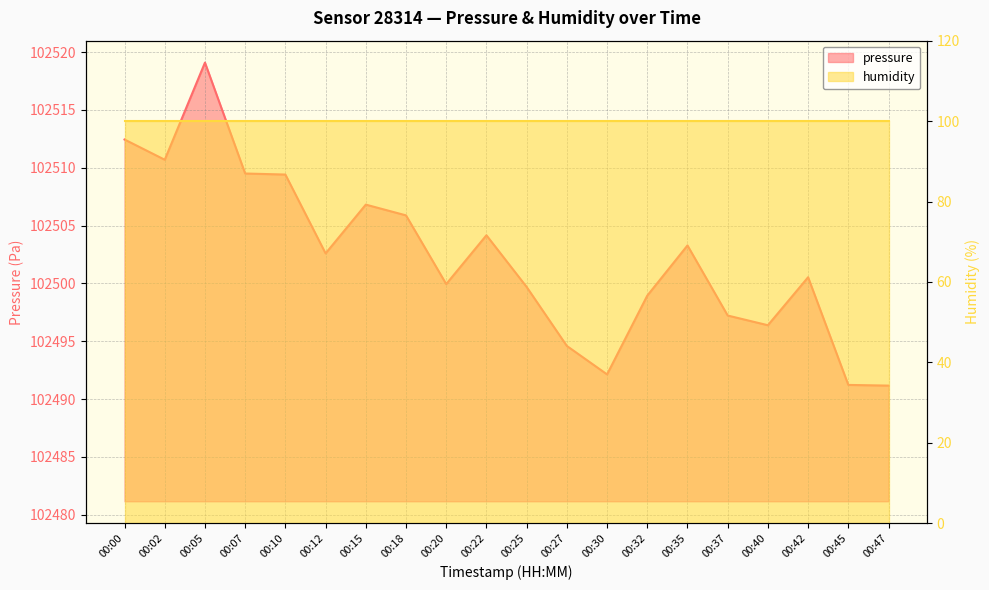

Does the chart have visible grid lines?

Yes